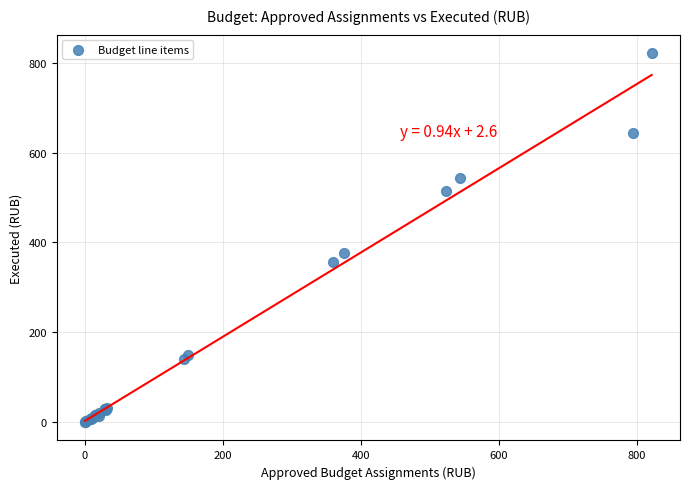

What Y value in the scatter plot is closest to 410?

375.2